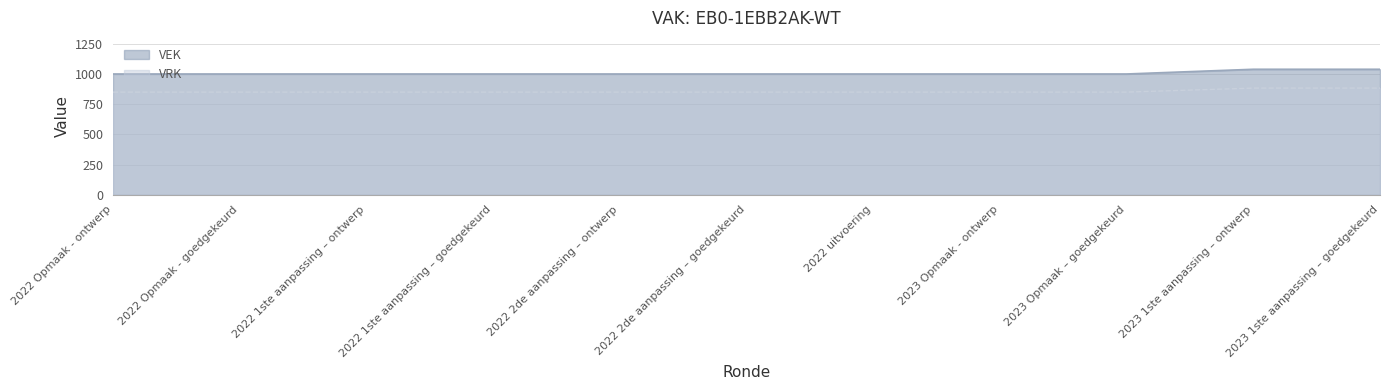

How many values exceed 1000?

2